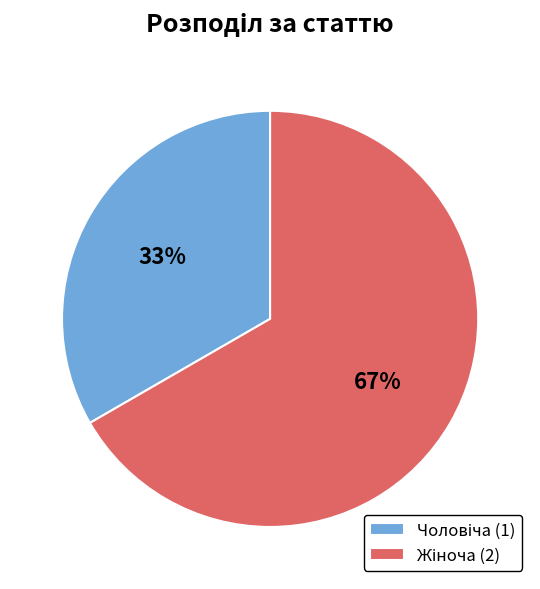

Is there any slice that represents more than half of the pie?

Yes